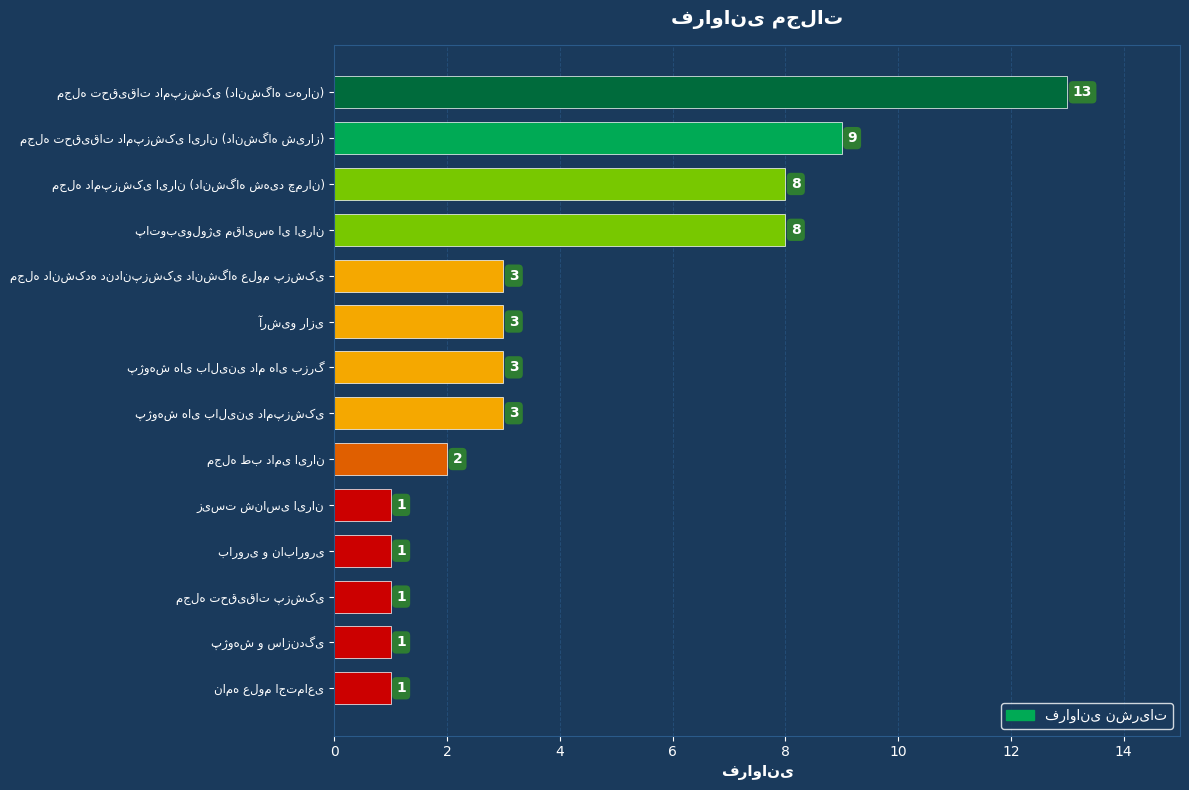

What is the difference between the maximum and minimum values?

12